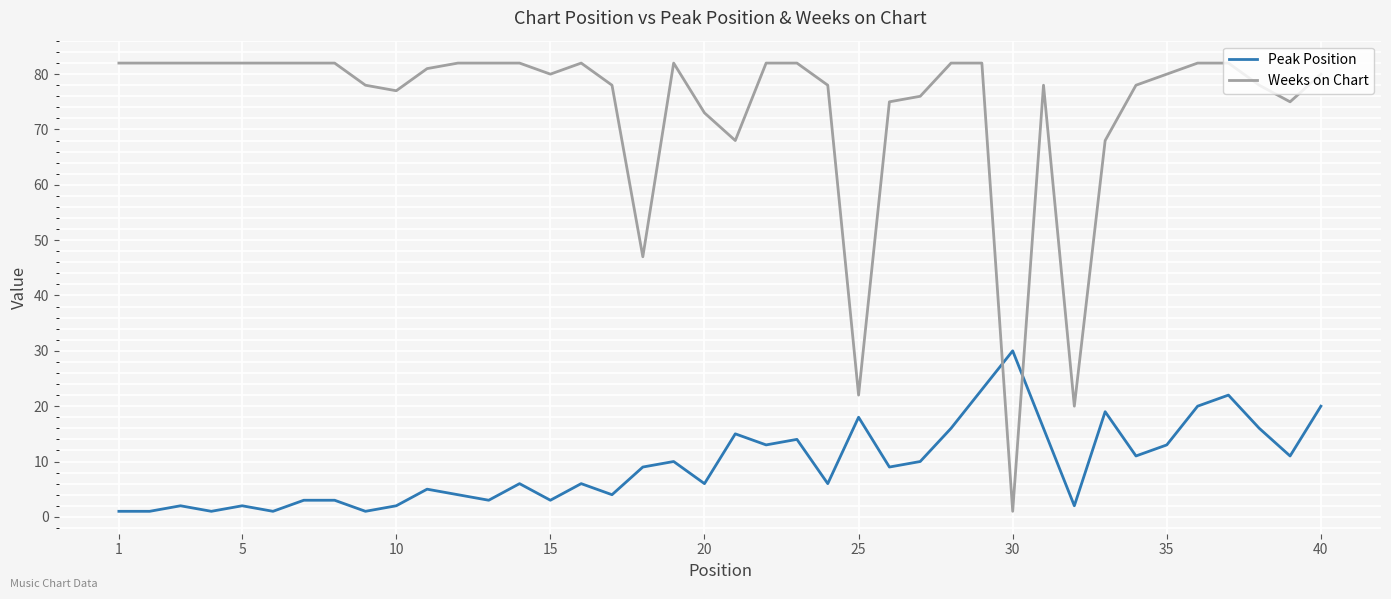

Which series has the largest range (max minus min)?

Weeks on Chart